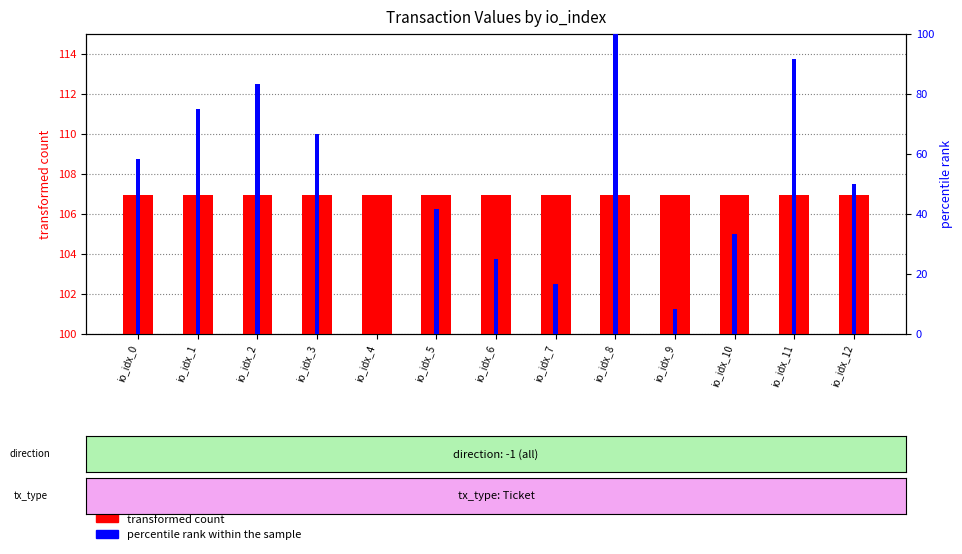

Rank the series at io_idx_12 from highest to lowest value.

transformed count, percentile rank within the sample